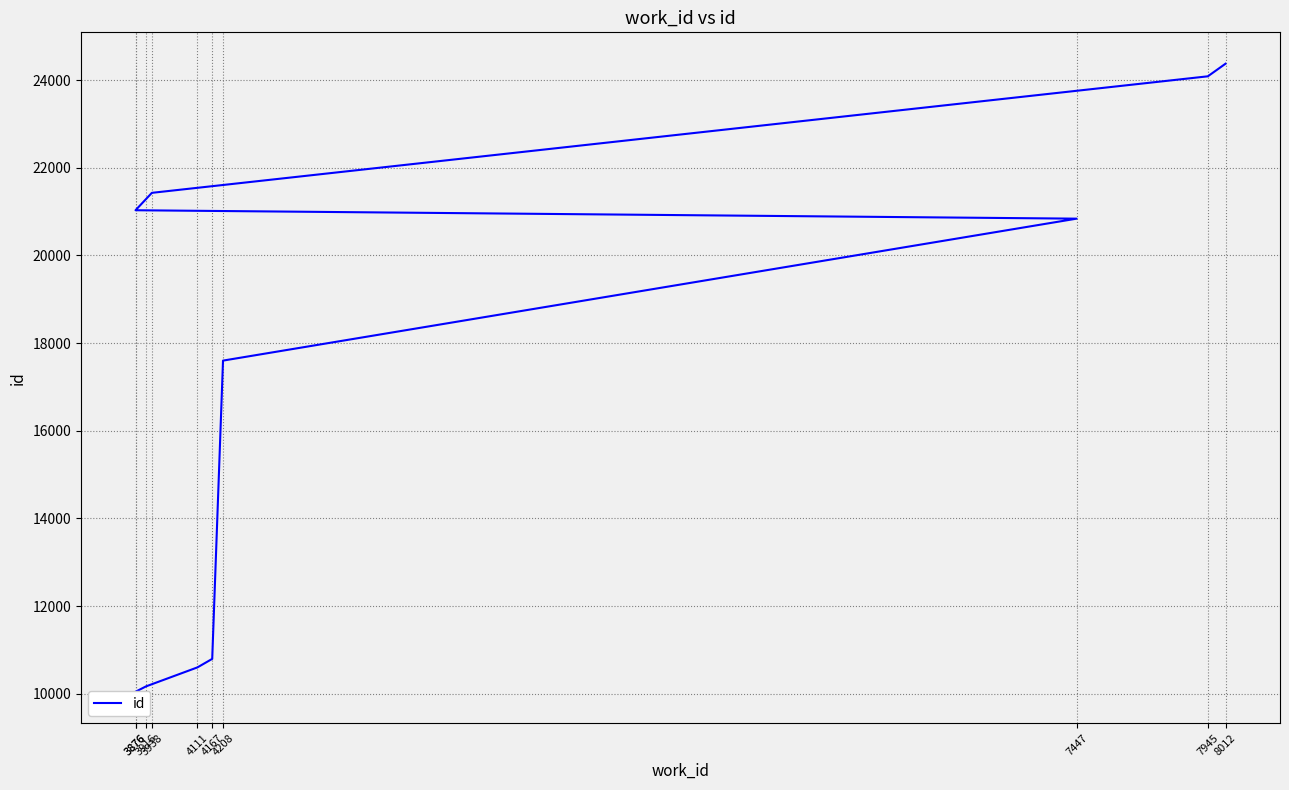

What is the change in value from 3938 to 8012?

+2946